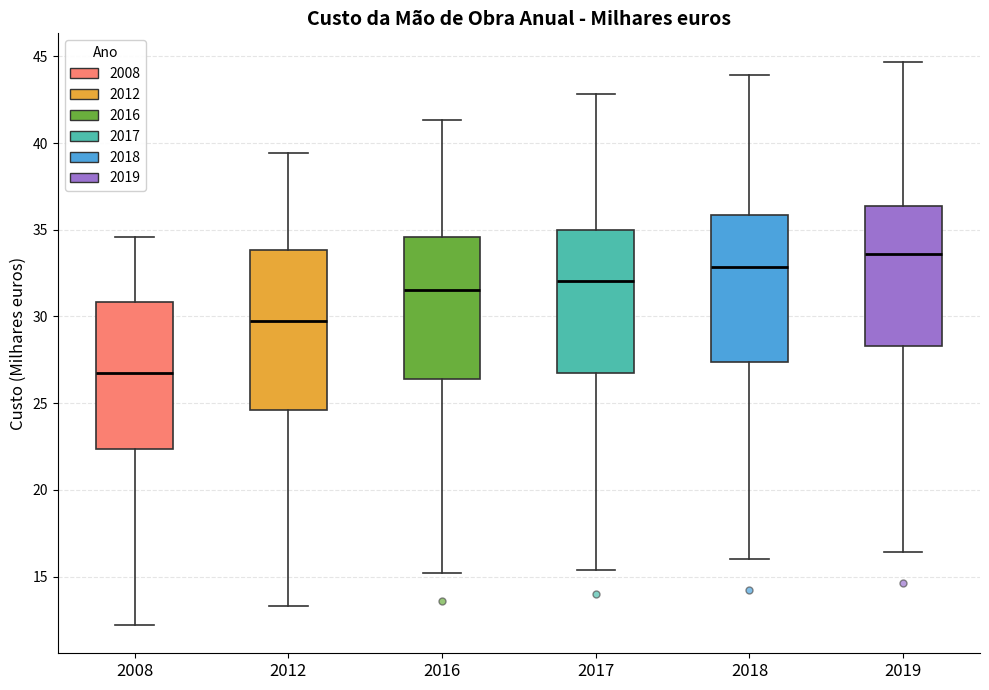

Reading left to right, read every box against the y-axis: the position of its median line, the range the box covers, and the ends of its whiskers. The values are not printed on the chart, so give them approximately, as read against the axis.

2008: median 27.0, box 22.5 to 31.0, whiskers 12.0 to 34.5
2012: median 30.0, box 24.5 to 34.0, whiskers 13.5 to 39.5
2016: median 31.5, box 26.5 to 34.5, whiskers 15.0 to 41.5
2017: median 32.0, box 26.5 to 35.0, whiskers 15.5 to 43.0
2018: median 33.0, box 27.5 to 36.0, whiskers 16.0 to 44.0
2019: median 33.5, box 28.5 to 36.5, whiskers 16.5 to 44.5